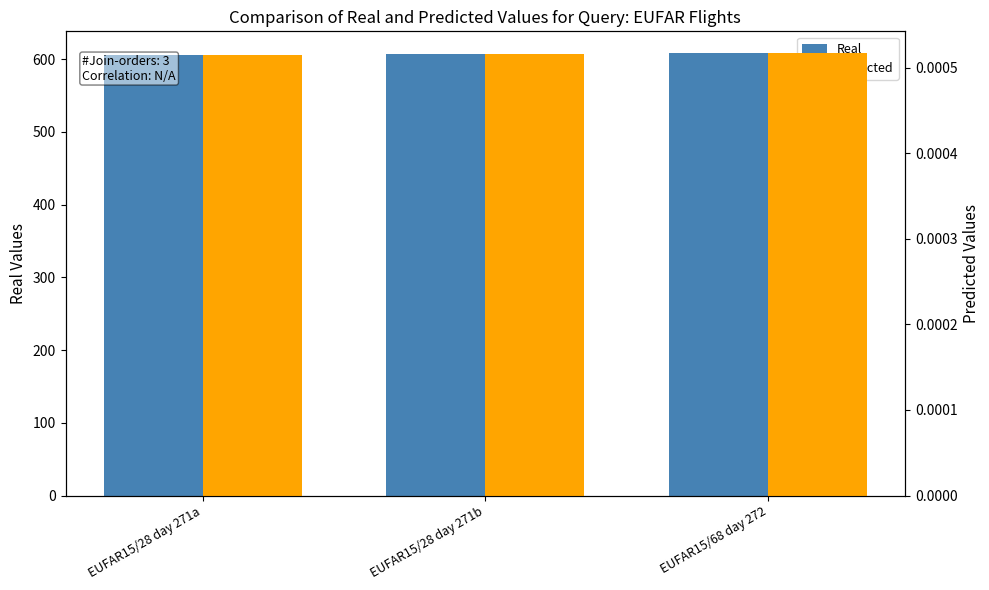

Which category has the lowest value in the Real series?

EUFAR15/28 day 271a